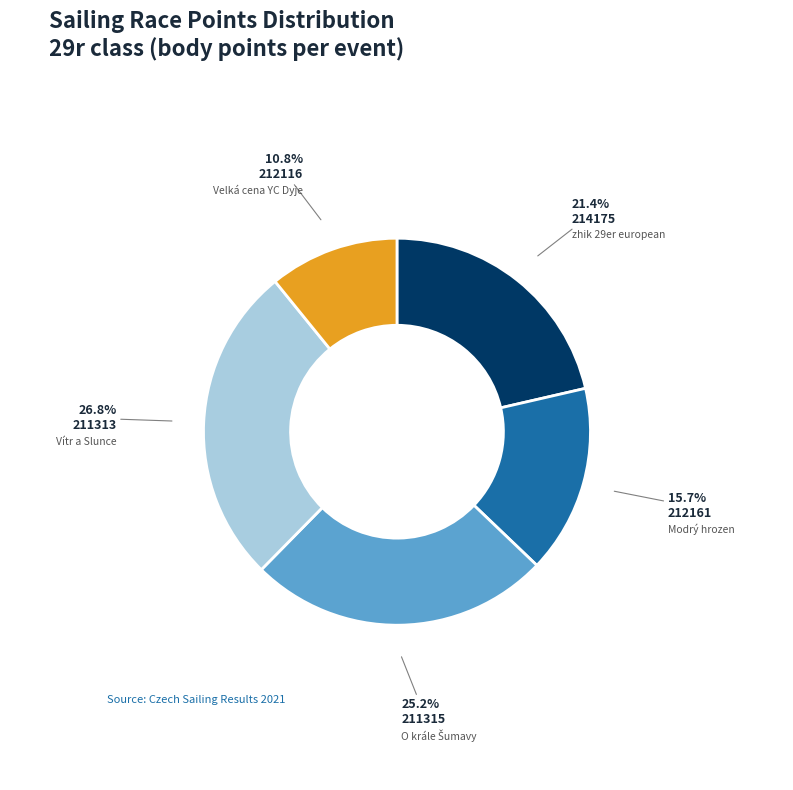

Does any single category account for the majority?

No